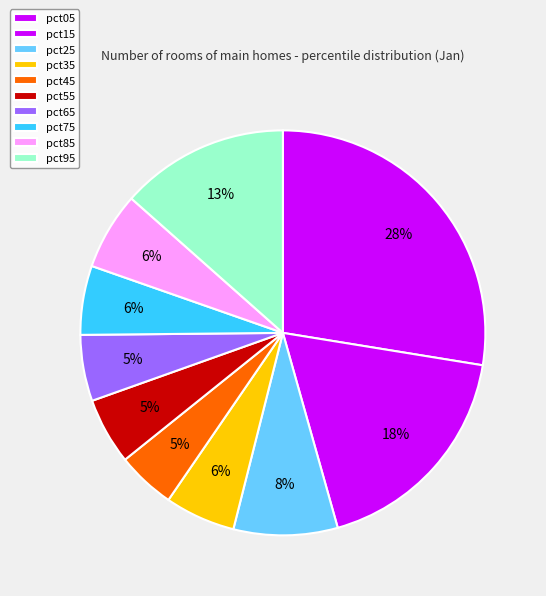

Which category has the biggest portion of the pie?

pct05